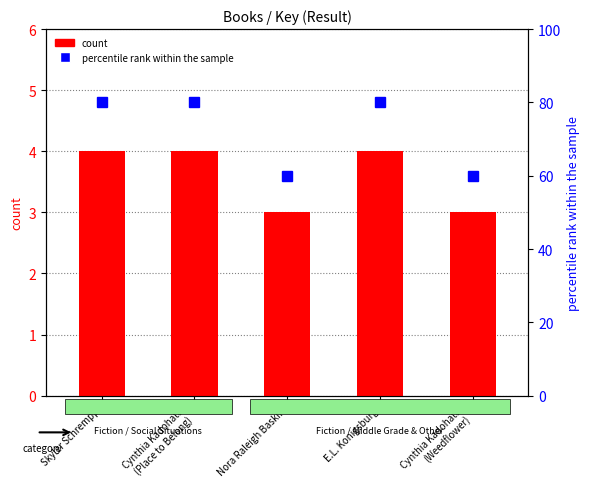

The percentile rank within the sample series shows 144 at E.L. Konigsburg. True or false?

False